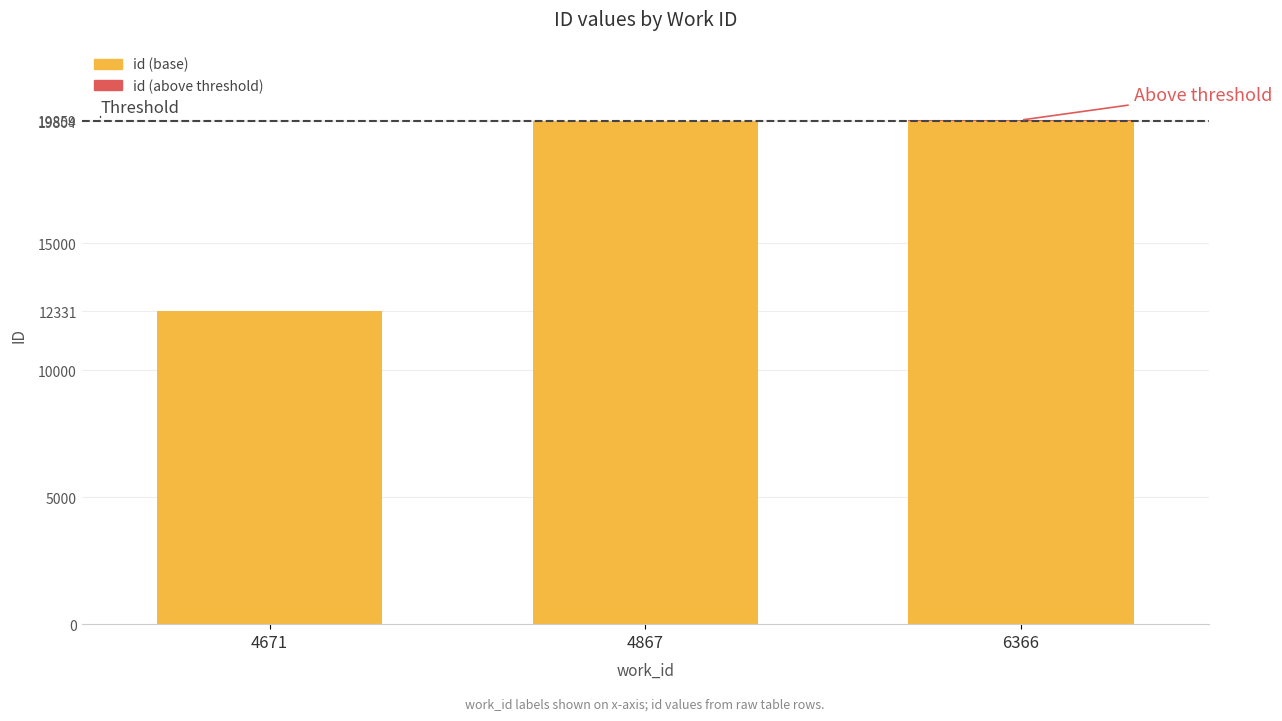

The value of id (base) at 4671 is 17706. True or false?

False